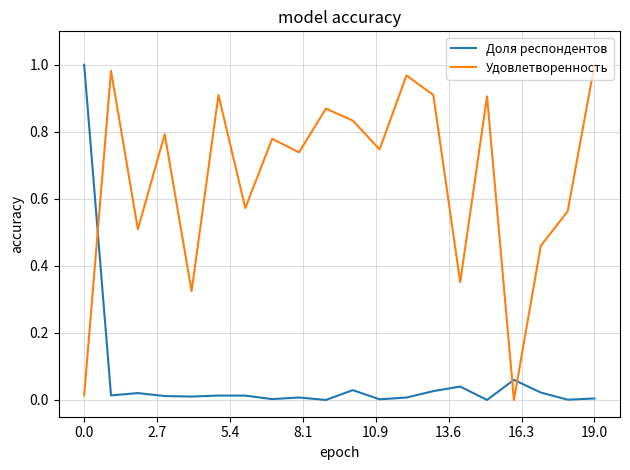

How many positive values does the Удовлетворенность series have?

19